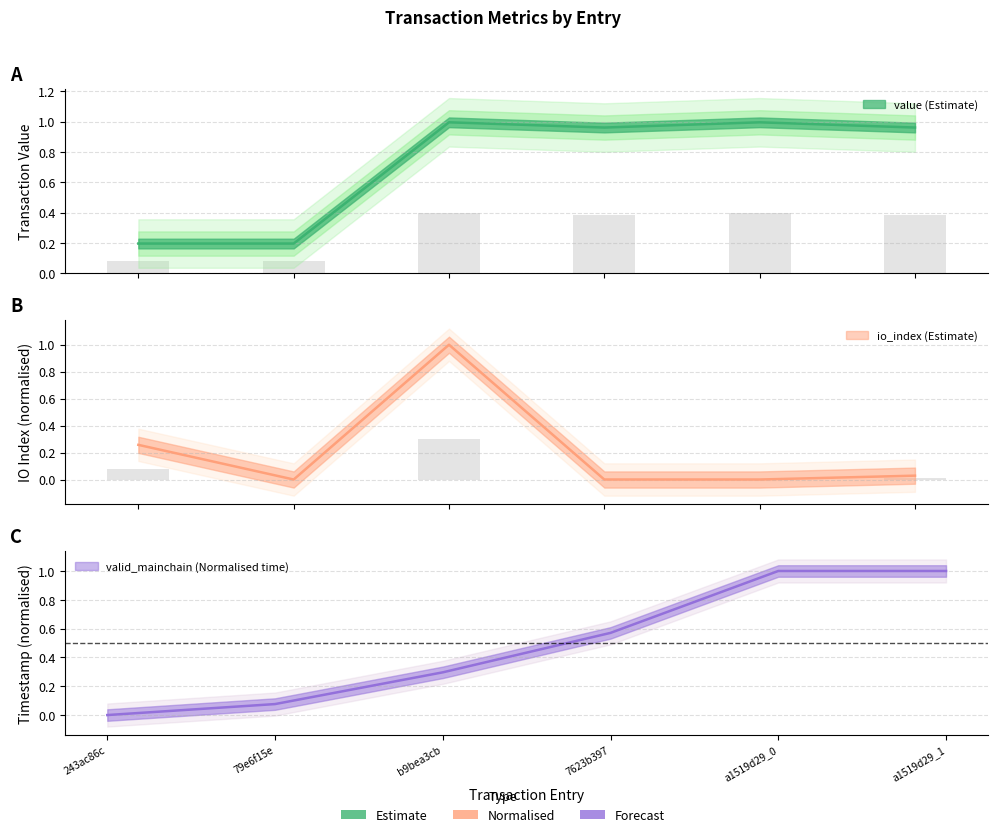

What is the total value across all series at 5?

2.0